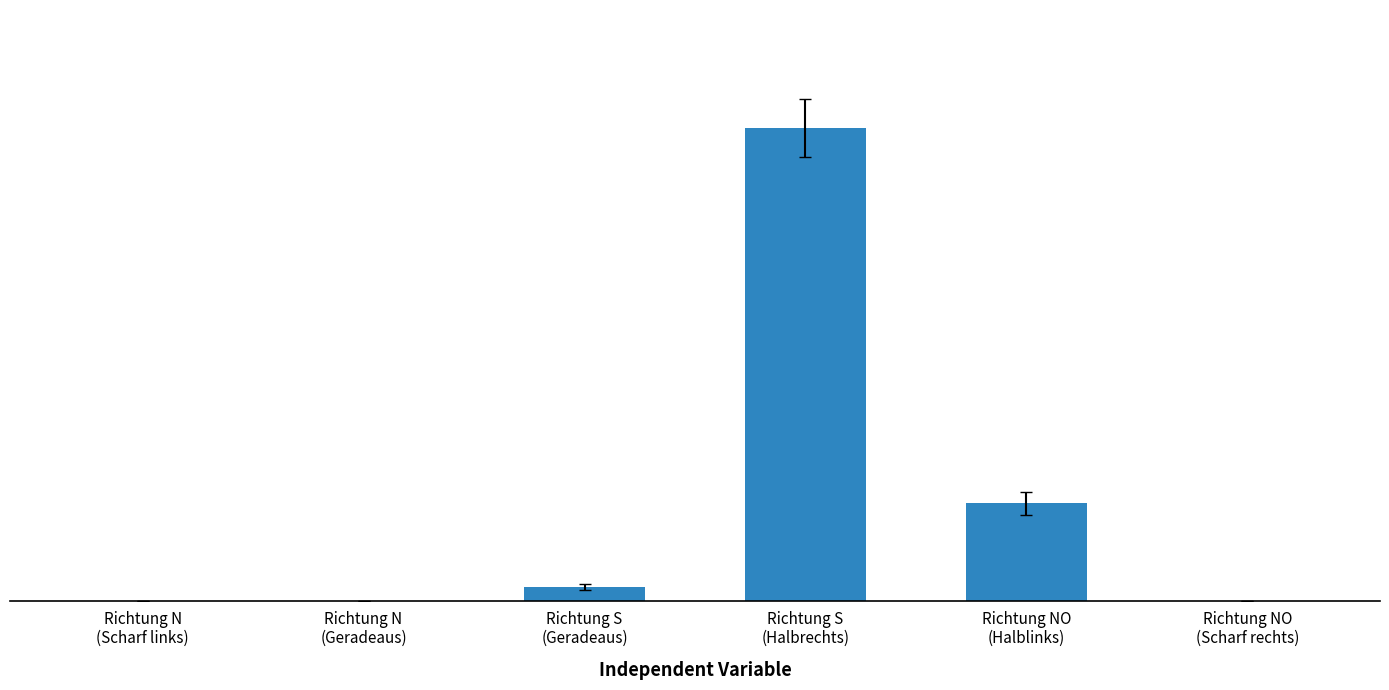

Which label corresponds to the largest value in the chart?

Richtung S
(Halbrechts)